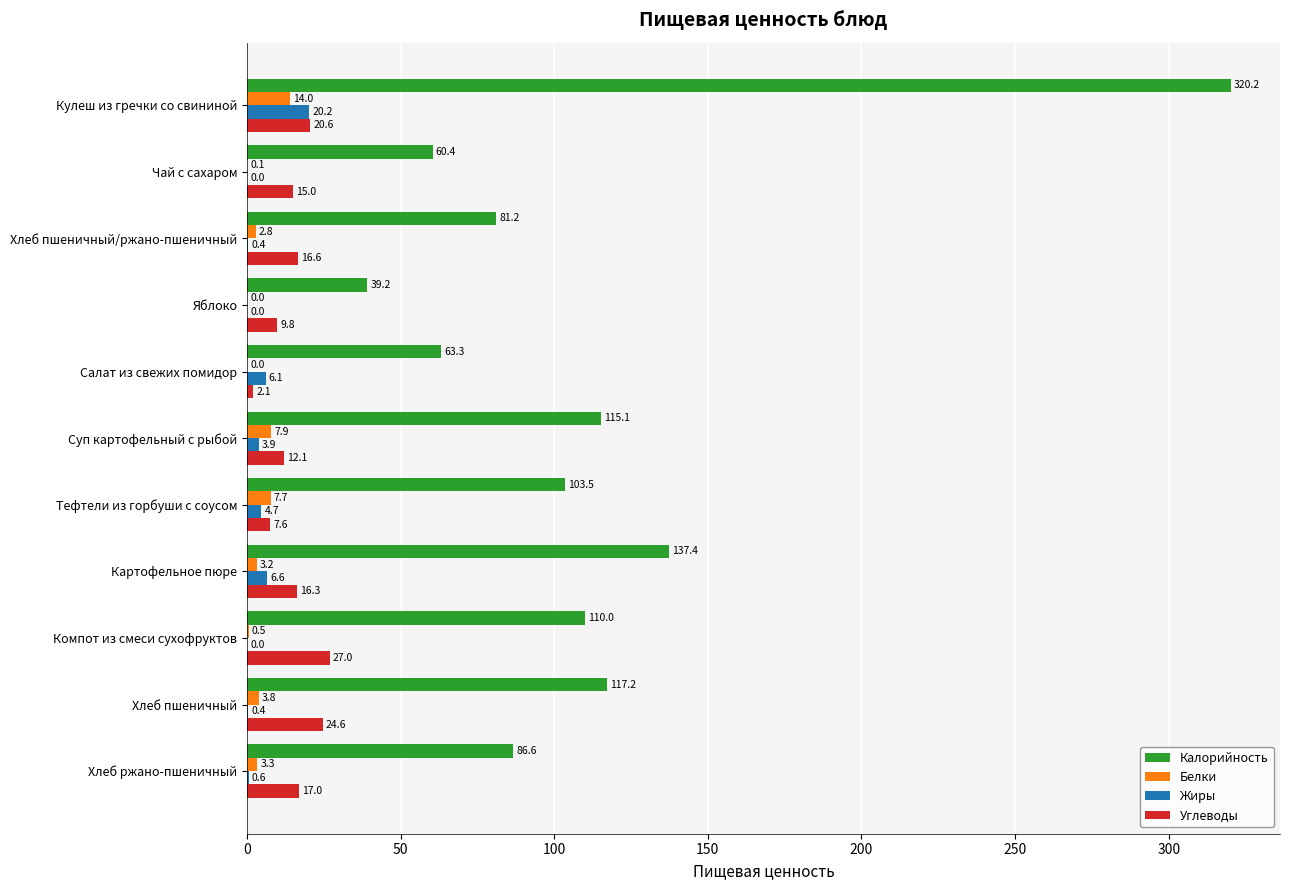

What is the maximum value for Жиры?

20.2